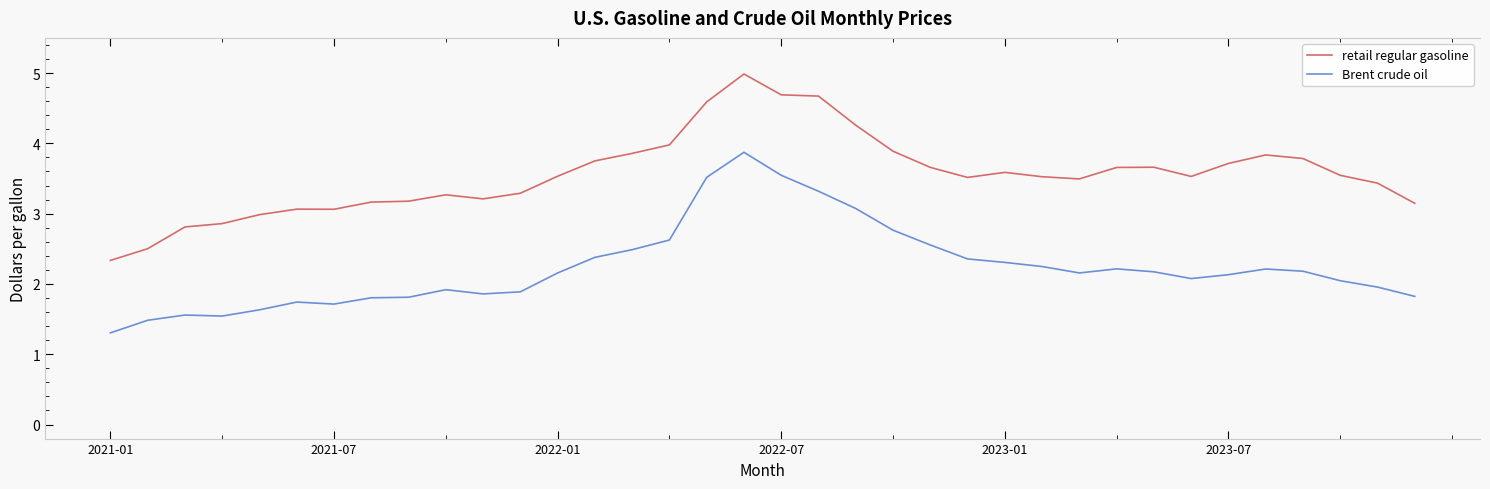

What is the difference between the maximum and minimum values in the Brent crude oil series?

2.6